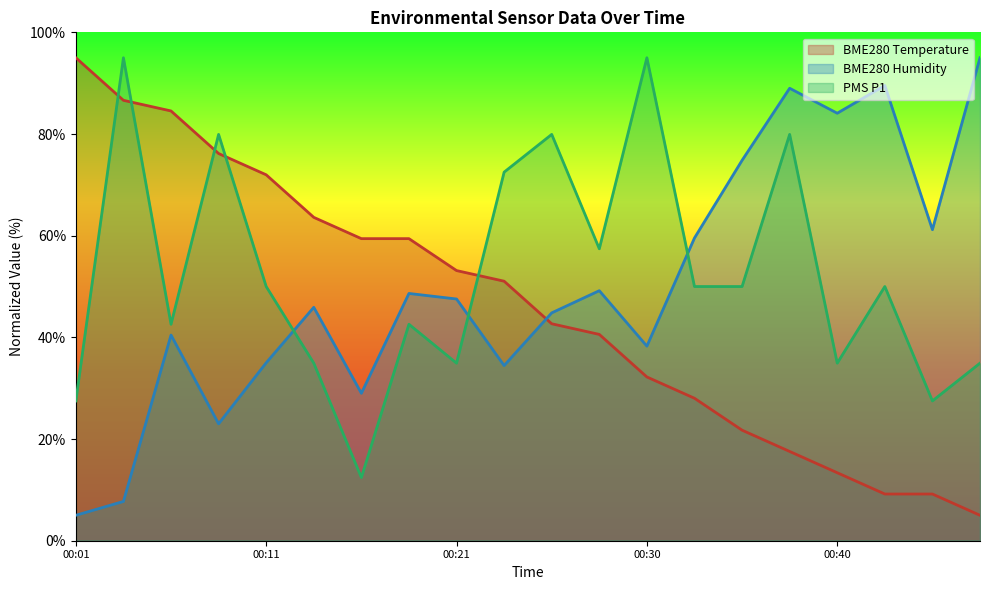

Where is BME280_temperature nearest to the value 50?

00:23